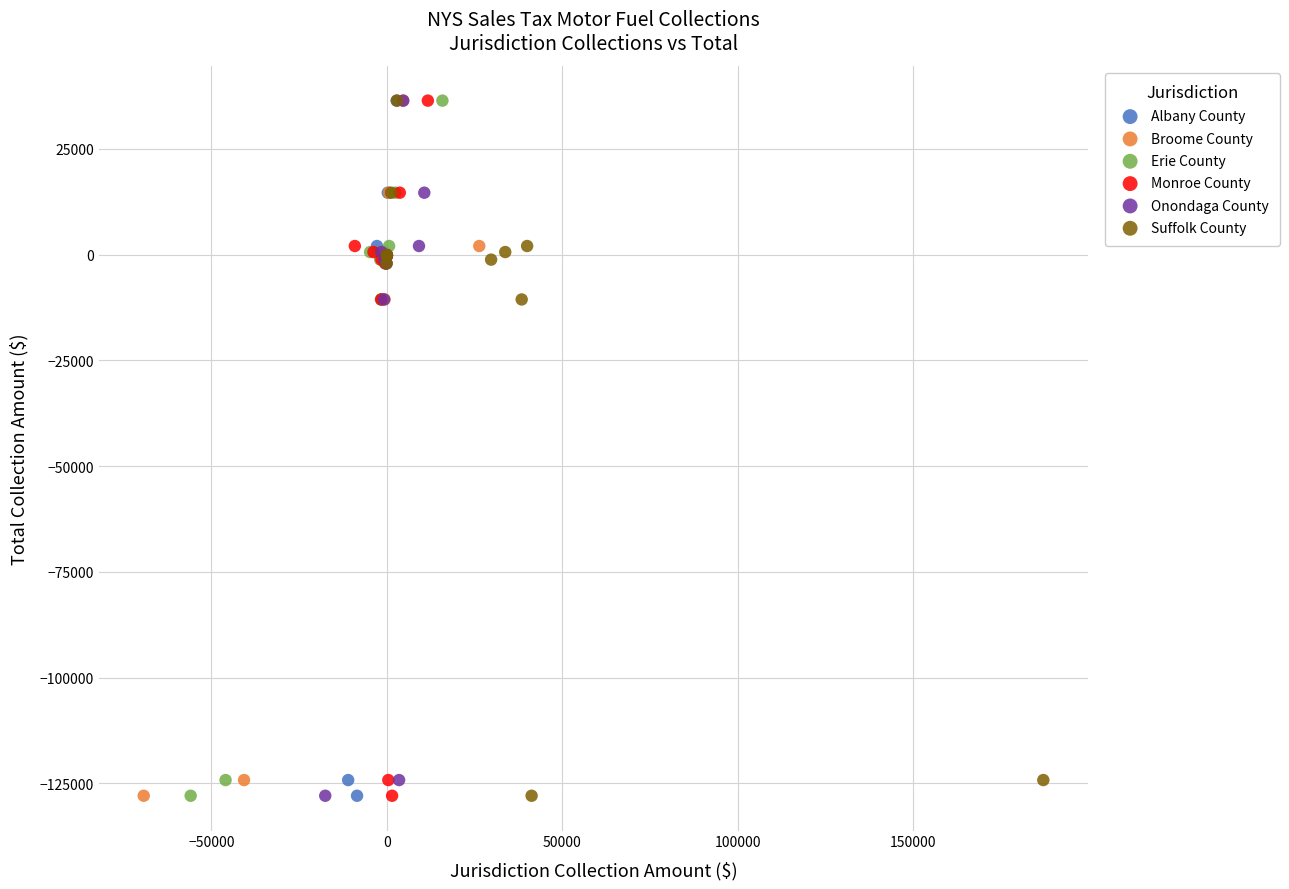

What are all the series names shown in the legend?

Albany County, Broome County, Erie County, Monroe County, Onondaga County, Suffolk County